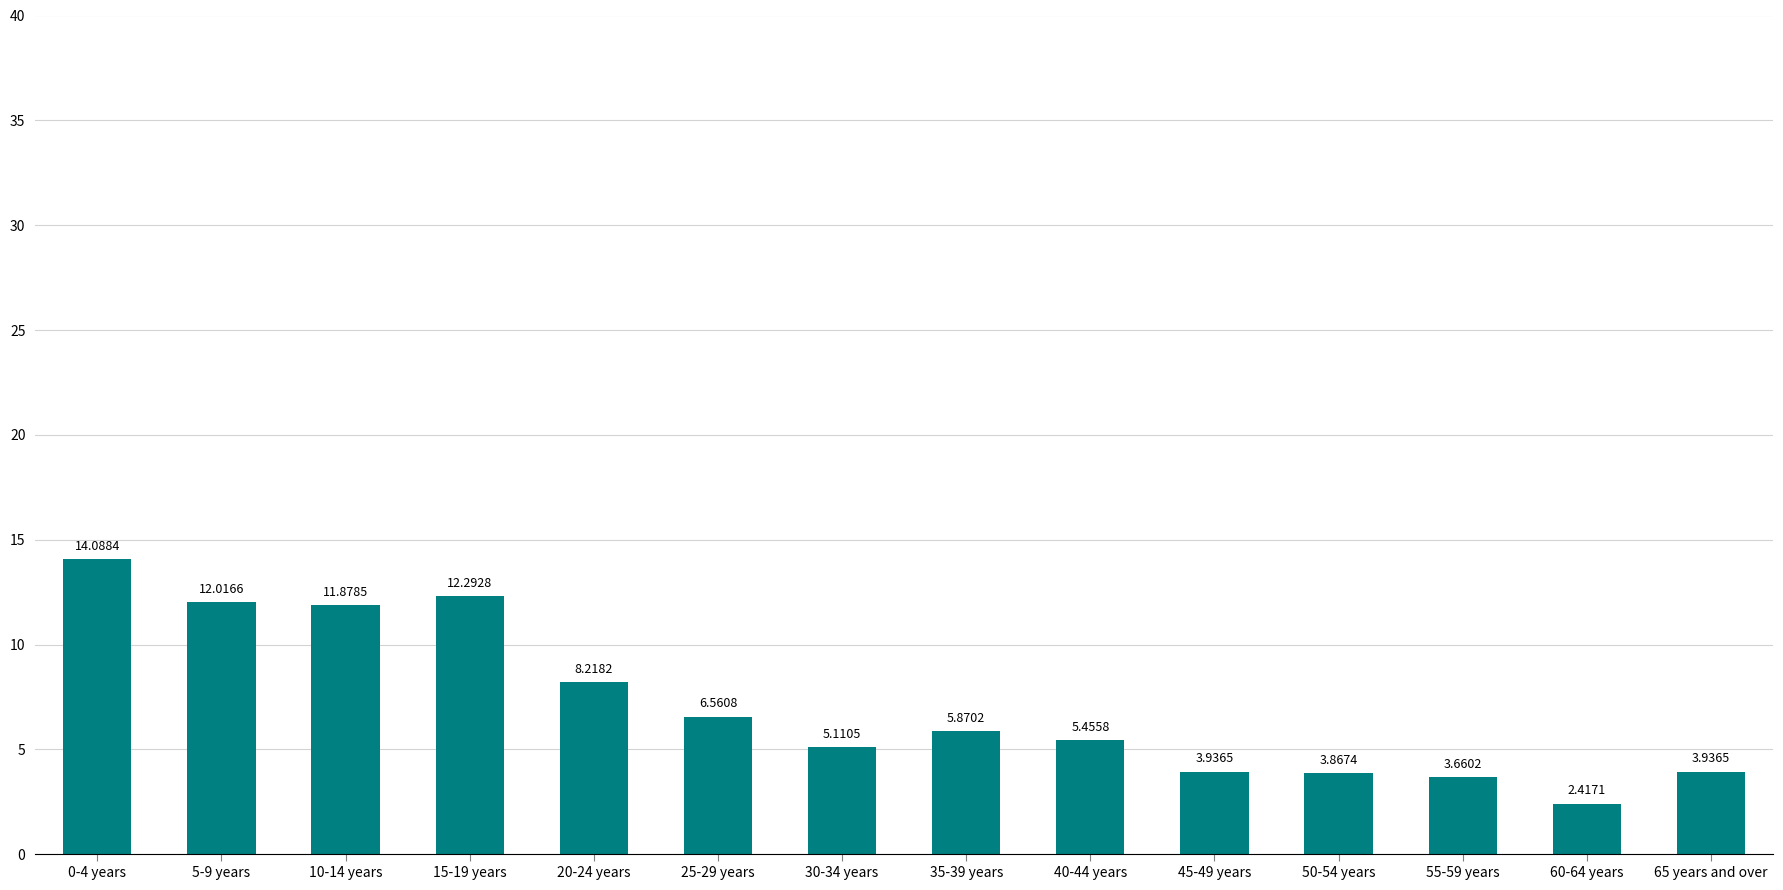

What is the ratio of the value at 45-49 years to the value at 65 years and over?

1.0